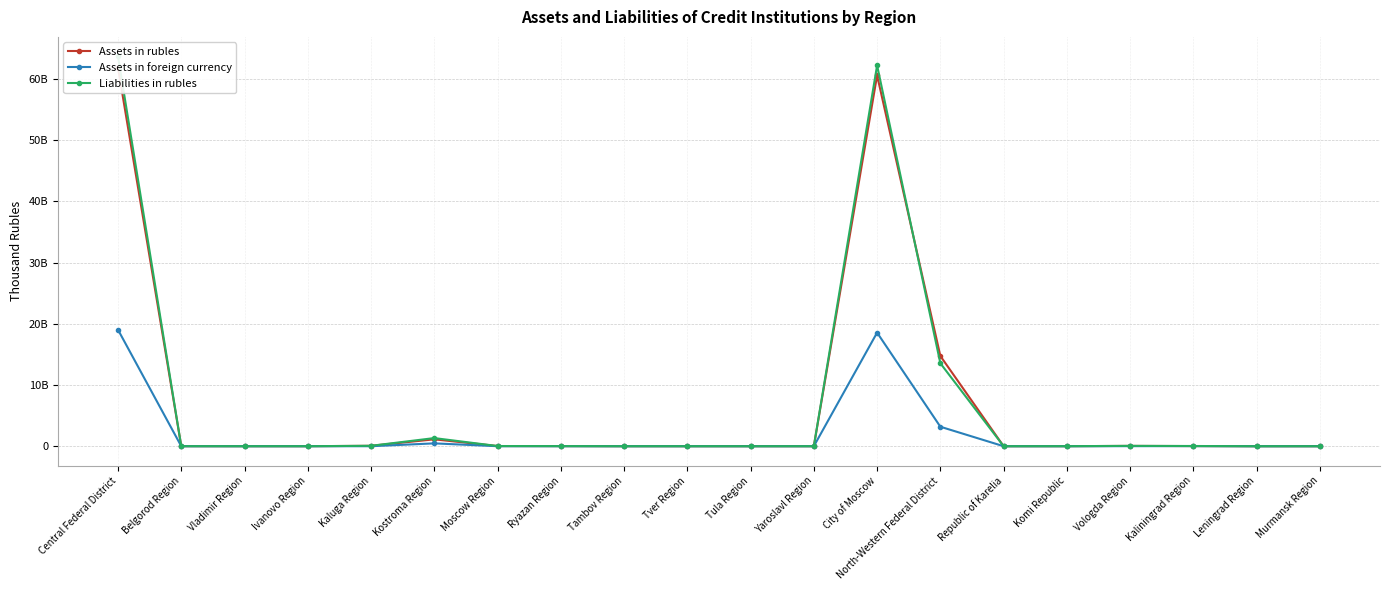

The value of Assets in rubles at Tambov Region is 2783667. True or false?

True